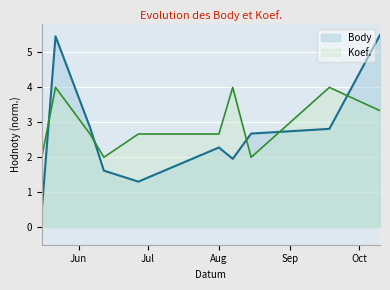

What is the difference between the maximum and minimum values in the Koef. series?

2.0